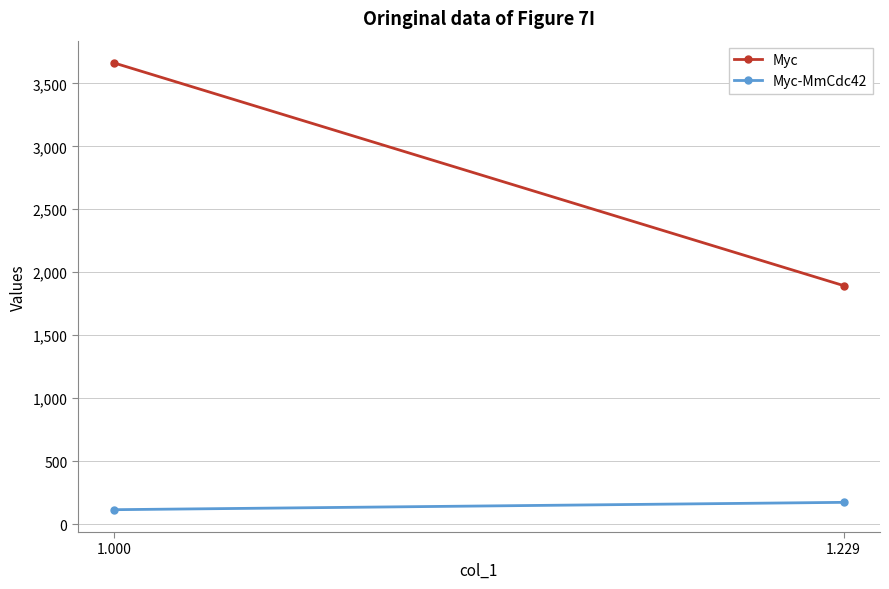

What are all the series names shown in the legend?

Myc, Myc-MmCdc42